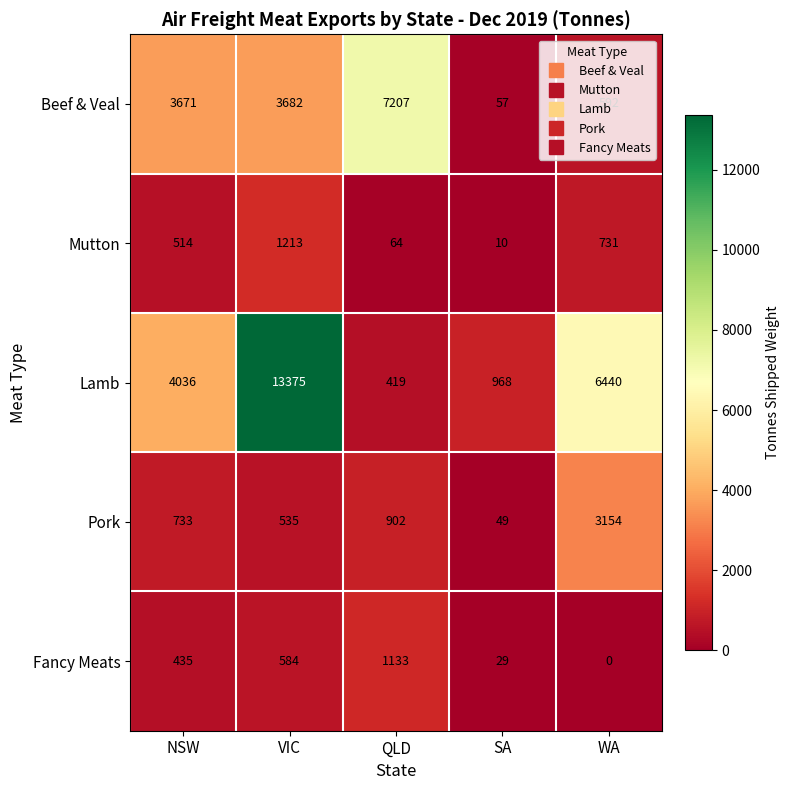

What is the maximum value shown in the chart?

13375